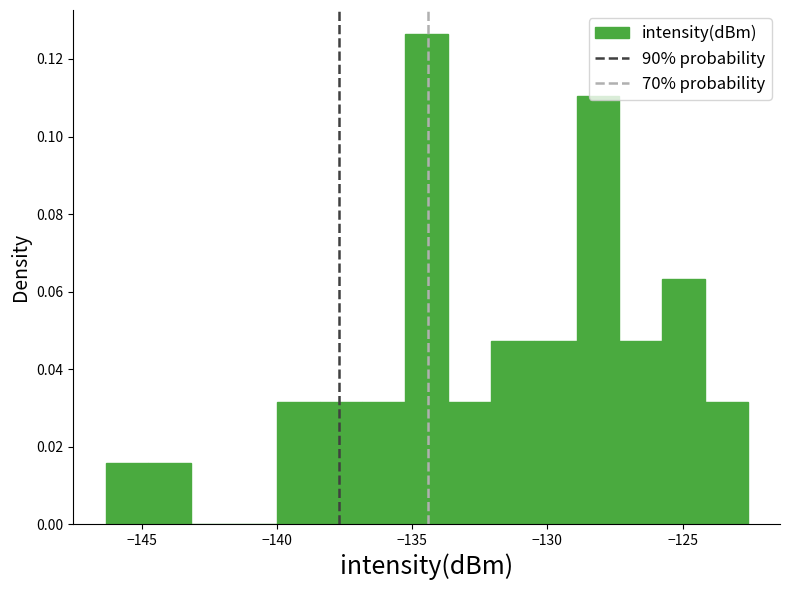

Read against the x-axis, roughly where is the centre of the tallest bar?

-134.5